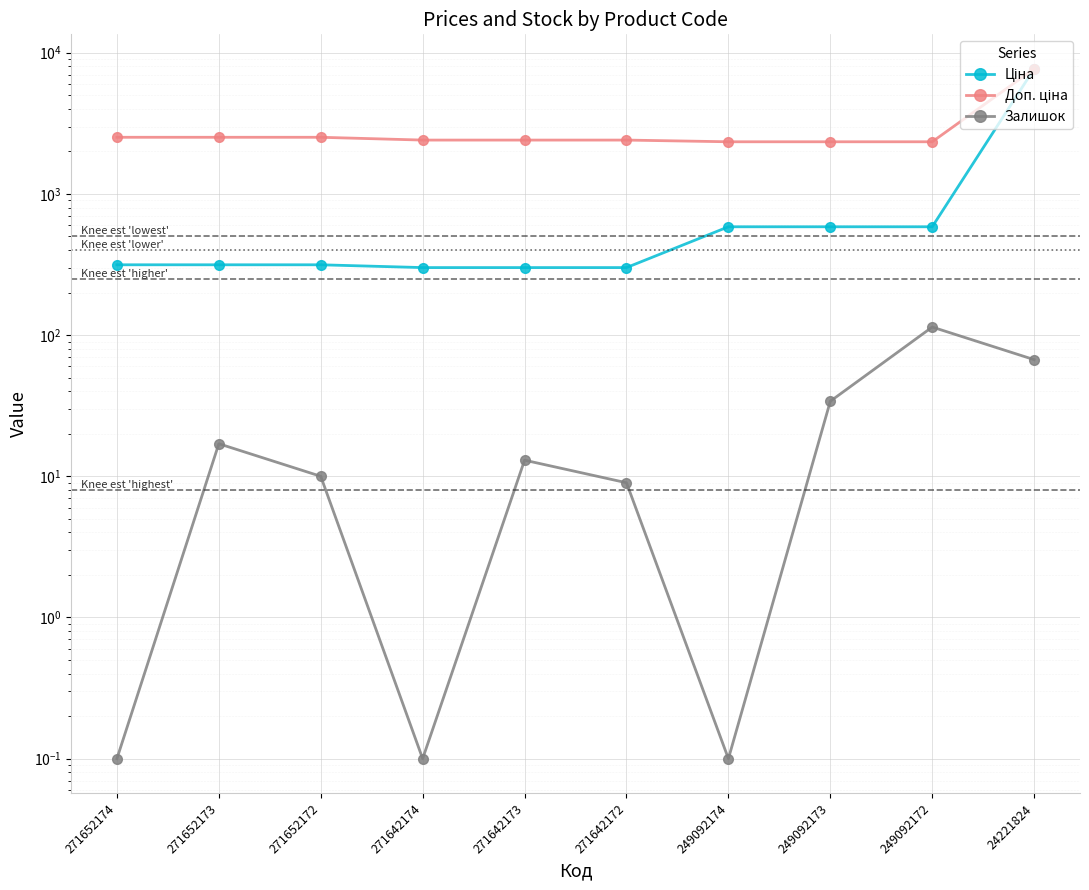

True or false: Ціна has a value of 528.1 at 271642174.

False